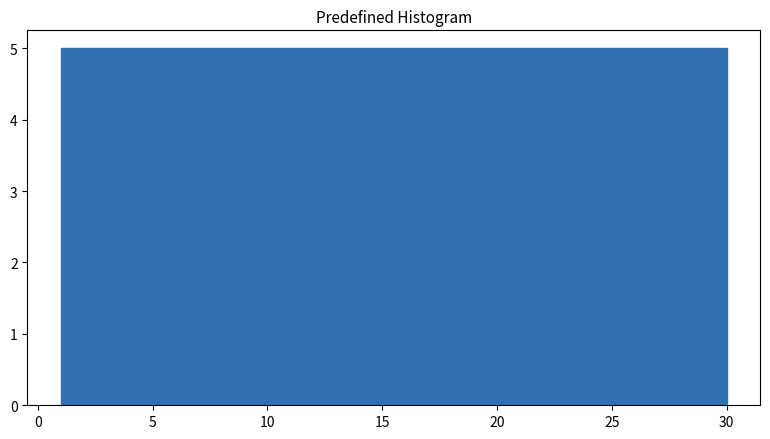

How tall is the bar that spans 6.0 to 10.5 on the x-axis? Neither the bar edges nor the heights are printed on the chart, so give them approximately, as read against the axes.

5